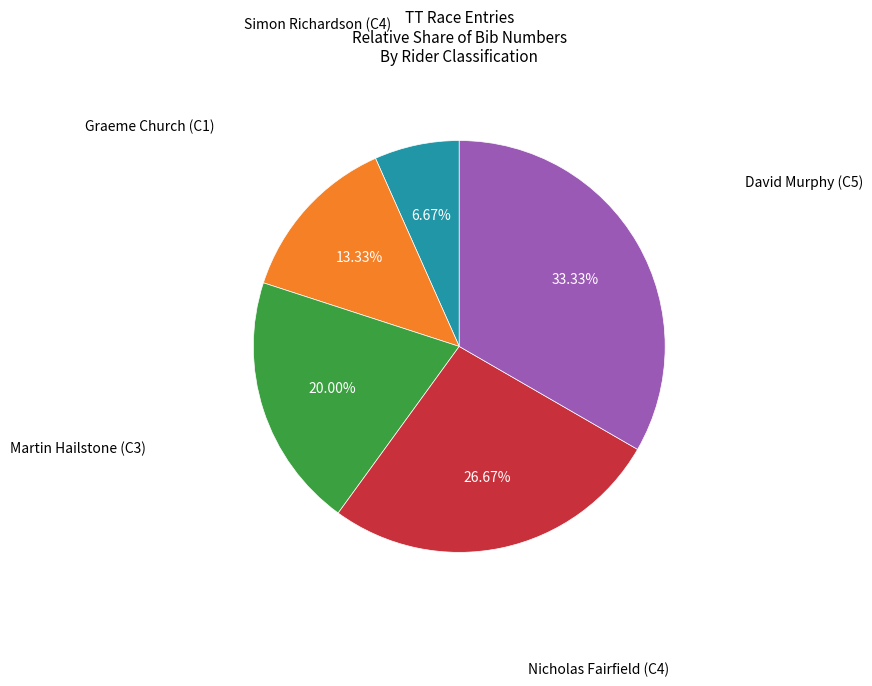

Is there a majority slice in this chart?

No